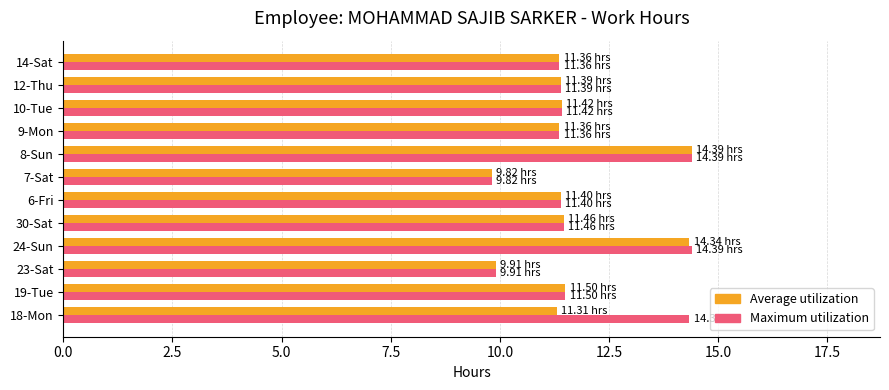

What is the spread (max minus min) of values at 18-Mon?

3.0